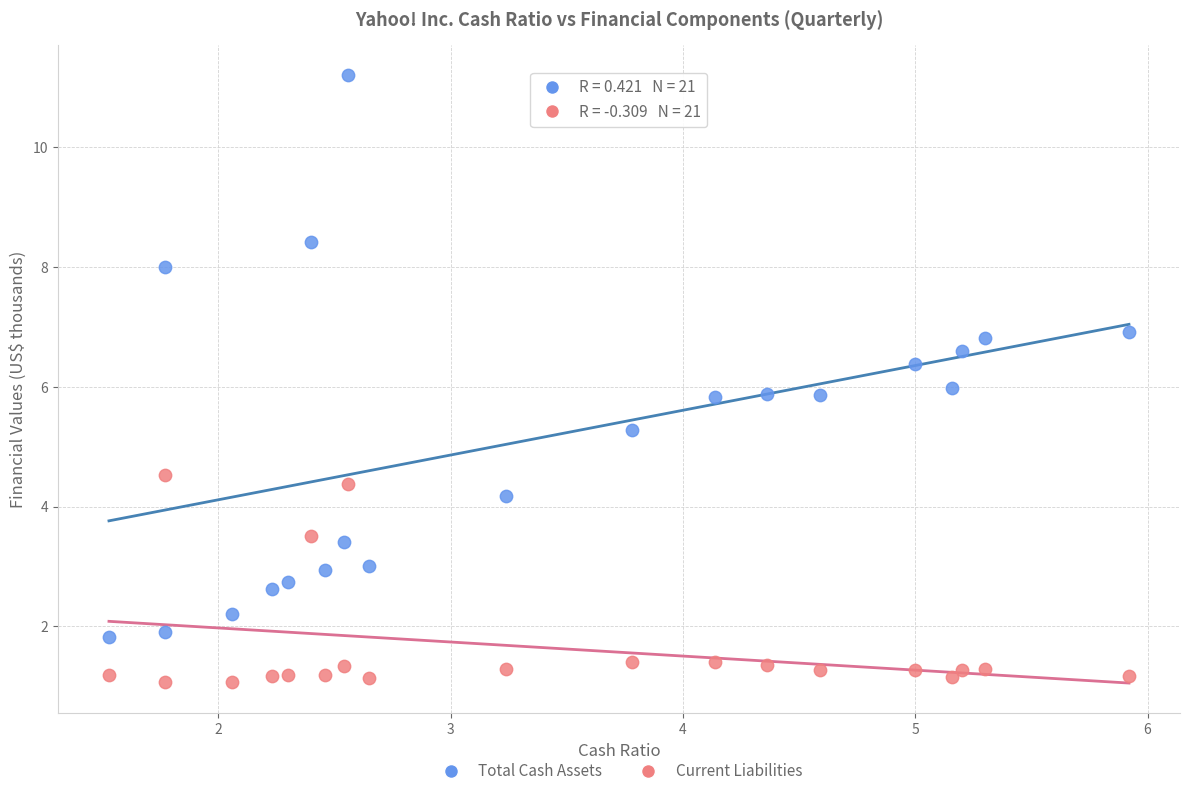

What are all the series names shown in the legend?

Total Cash Assets, Current Liabilities